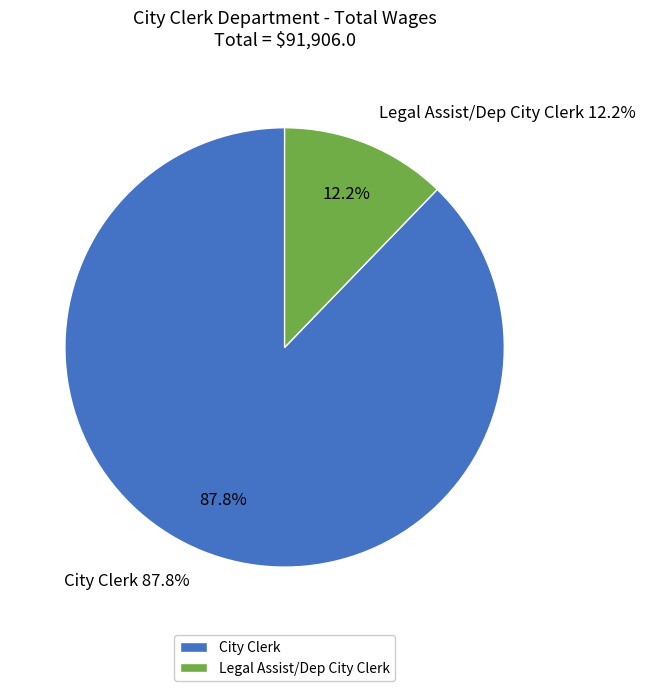

Which category has the smallest portion of the pie?

Legal Assist/Dep City Clerk